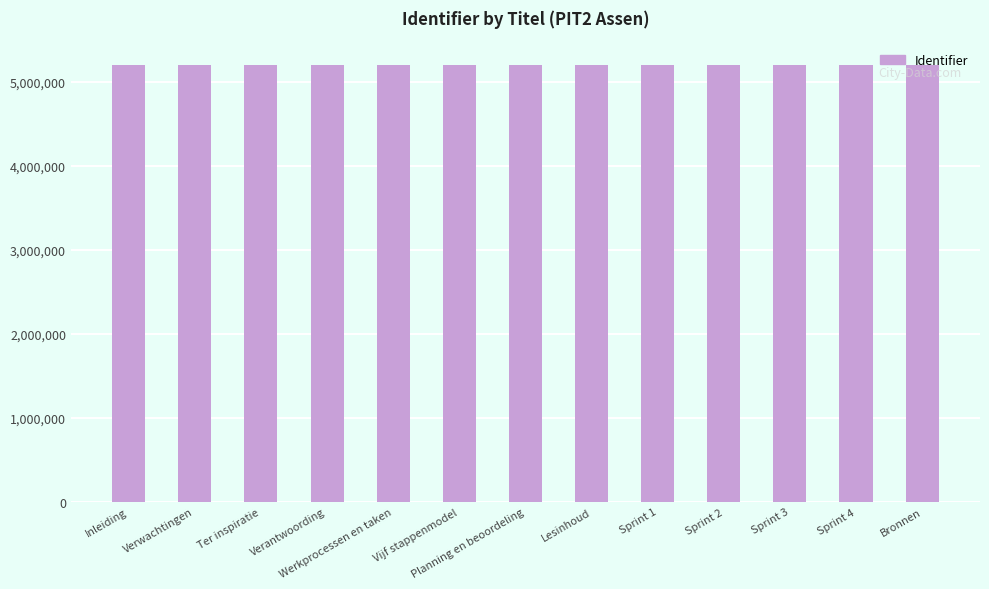

How many distinct data groups are displayed?

1